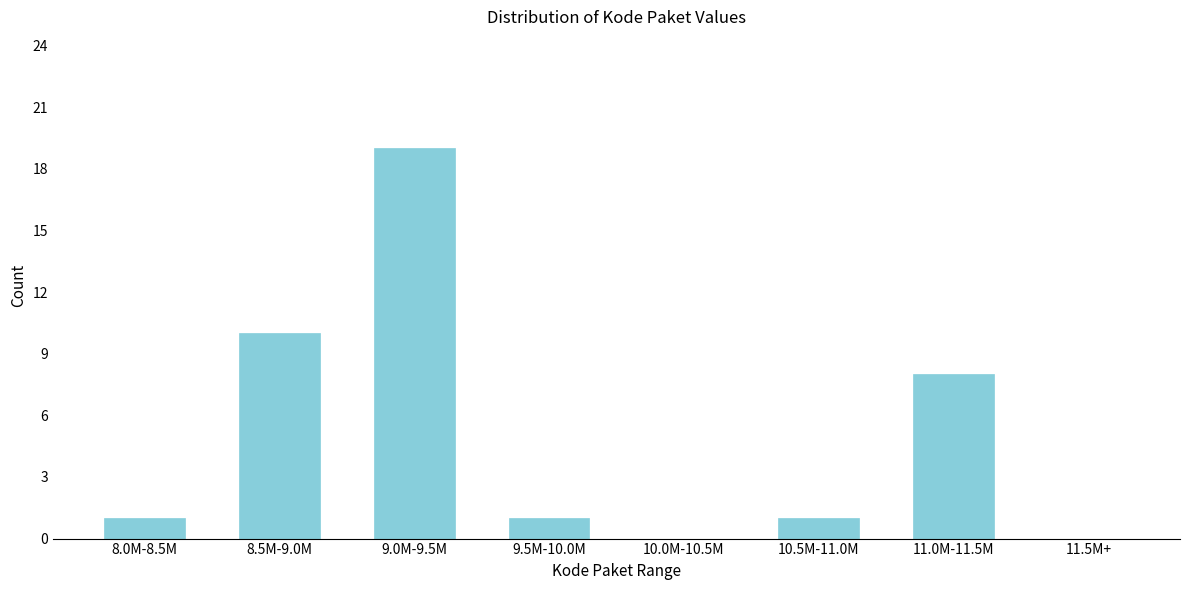

Reading right to left, extract all data points from this chart.

11.5M+=0	11.0M-11.5M=8	10.5M-11.0M=1	10.0M-10.5M=0	9.5M-10.0M=1	9.0M-9.5M=19	8.5M-9.0M=10	8.0M-8.5M=1